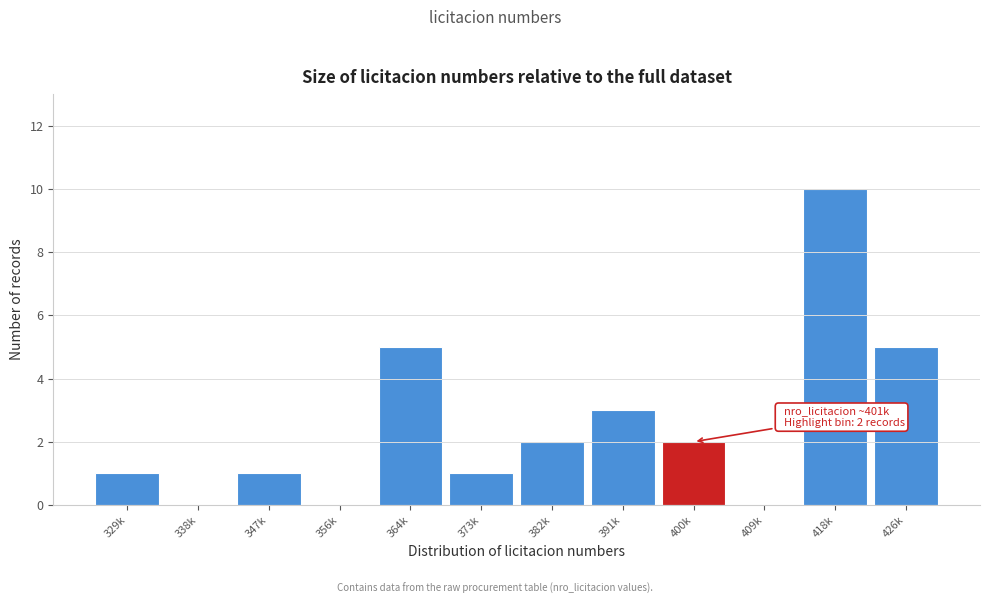

Reading left to right, transcribe all the data shown in this chart.

329k=1	338k=0	347k=1	356k=0	364k=5	373k=1	382k=2	391k=3	400k=2	409k=0	418k=10	426k=5